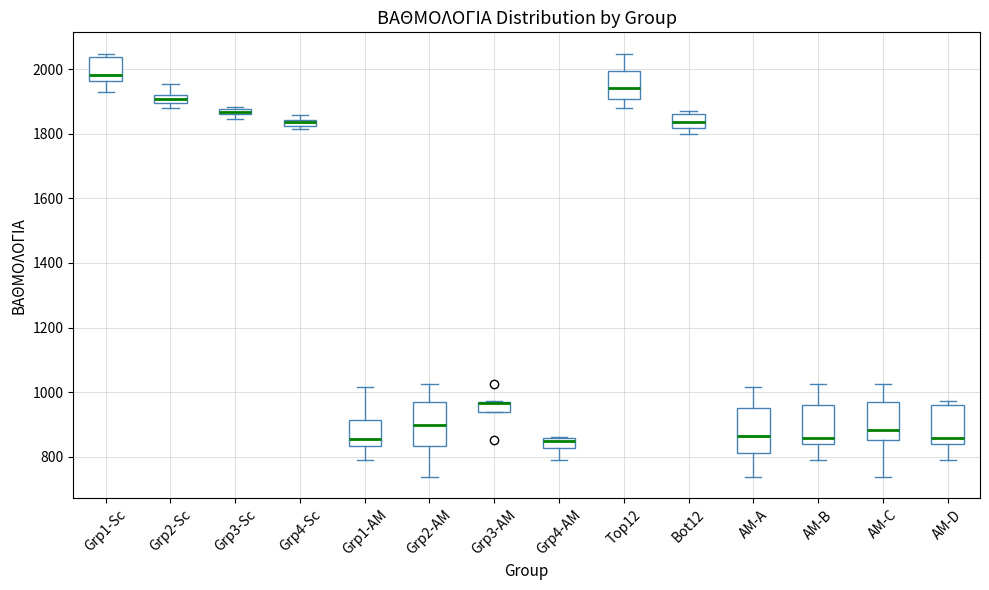

Where is the lower edge of the box for AM-C on the y-axis? The values are not printed on the chart, so give them approximately, as read against the axis.

860